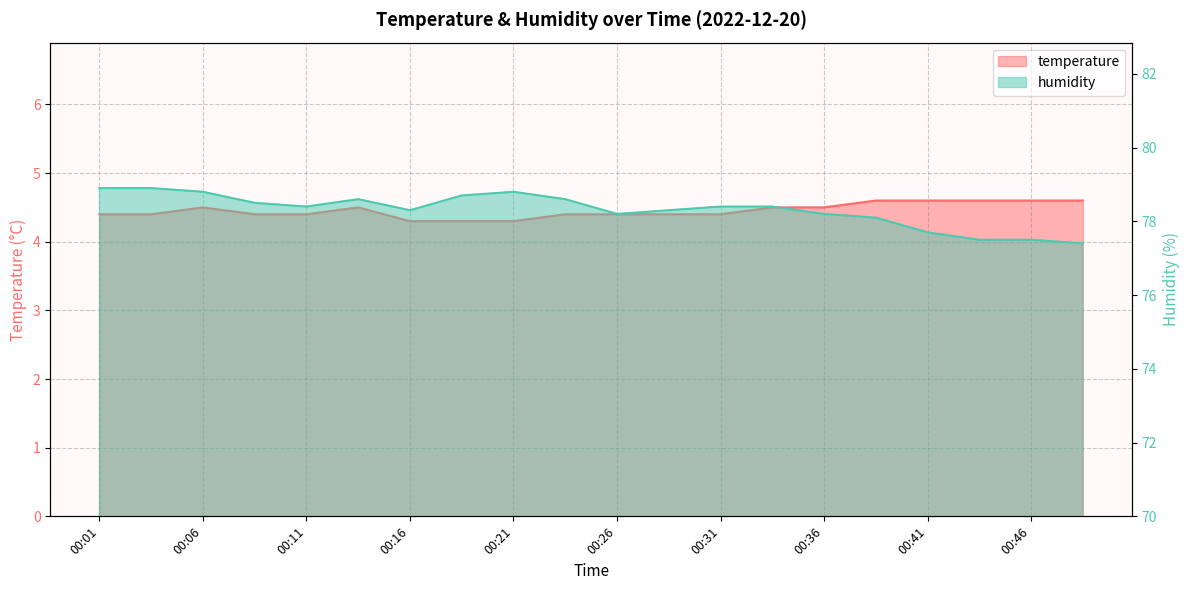

What is the average value of the humidity series?

78.3